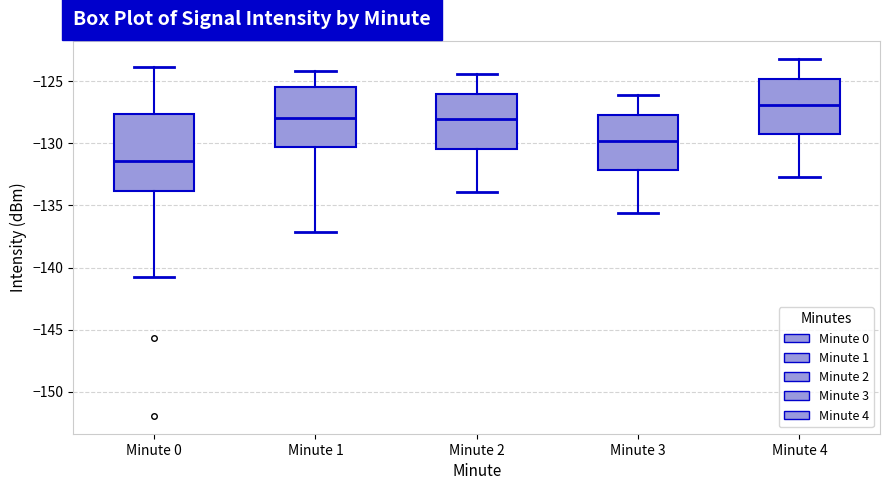

Where is the lower edge of the box for Minute 4 on the y-axis? The values are not printed on the chart, so give them approximately, as read against the axis.

-129.0